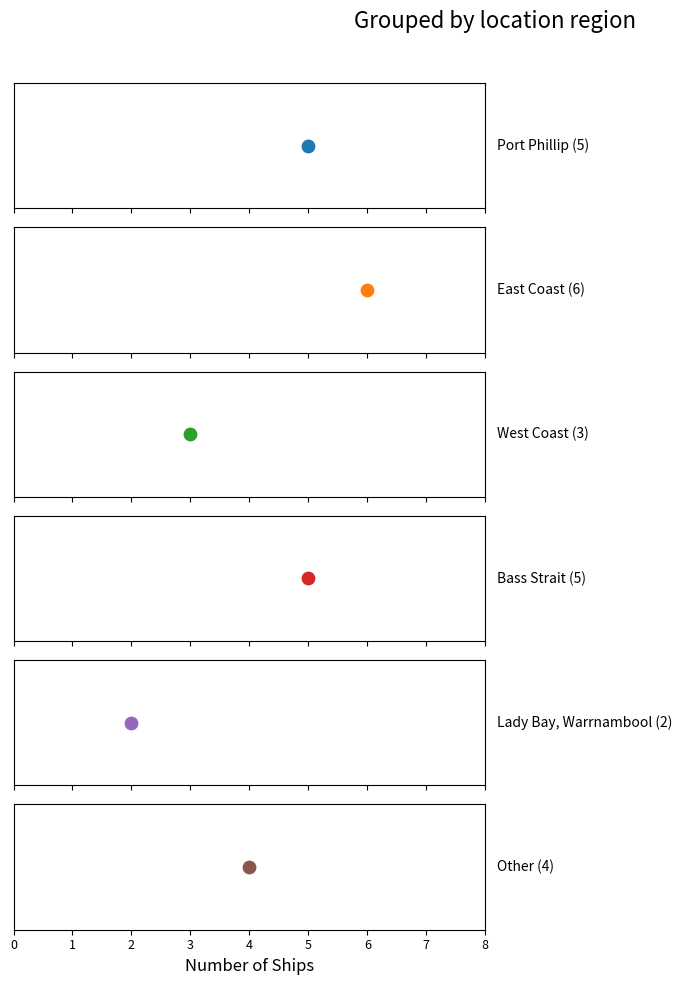

Which has a higher value, Bass Strait or Port Phillip?

Bass Strait